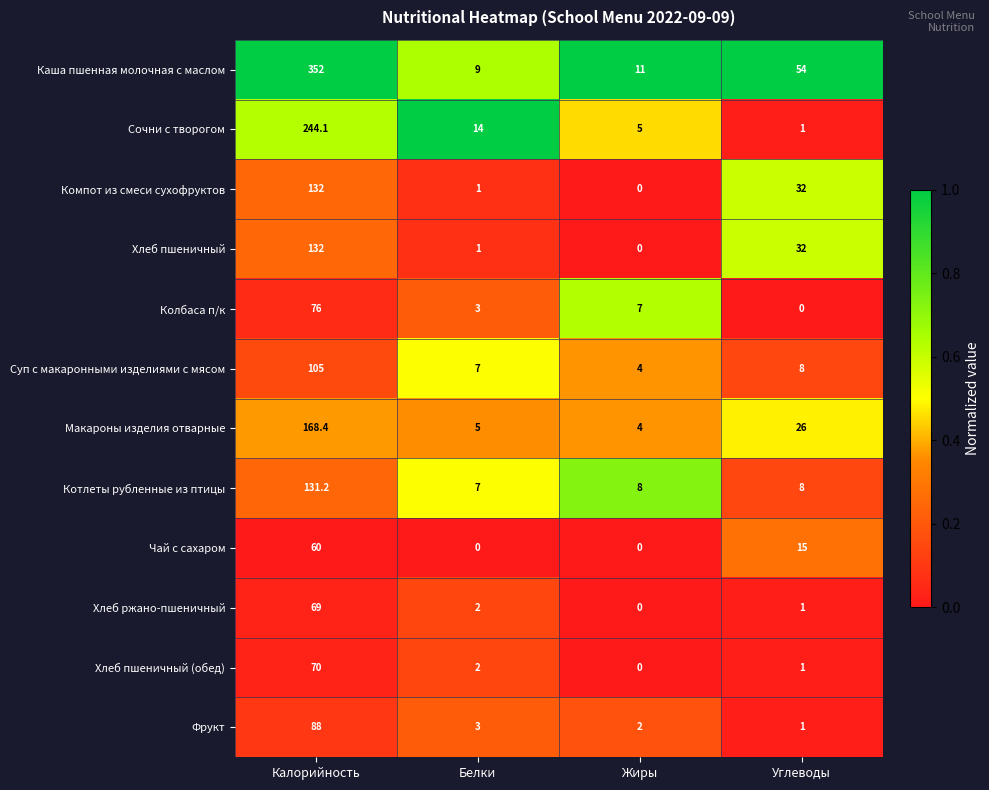

What is the spread (max minus min) of values at Калорийность?

292.0